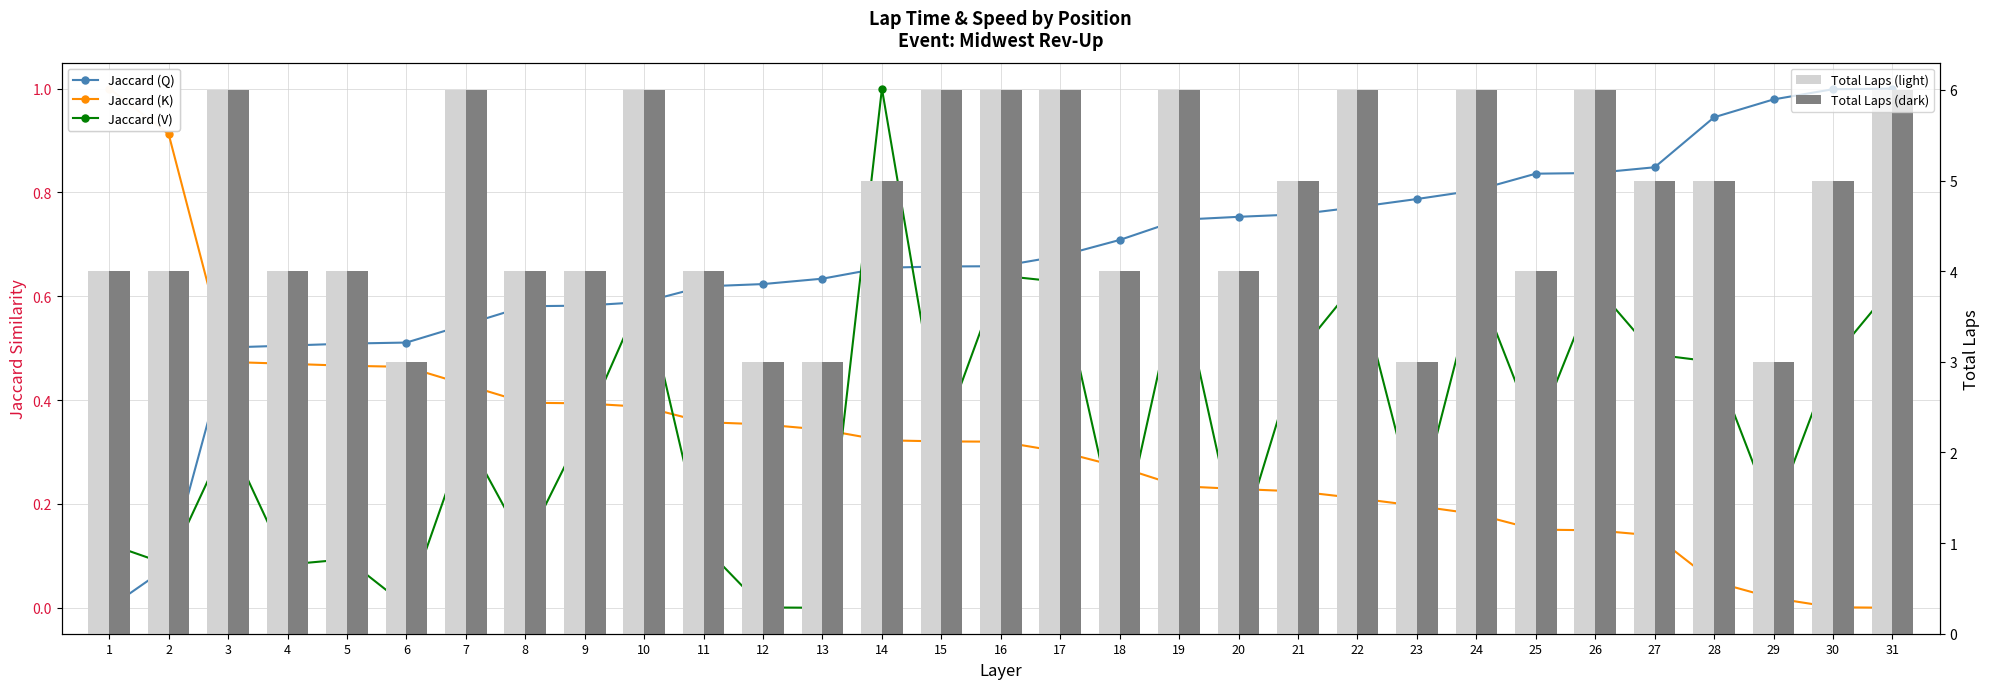

Reading left to right, list all the values displayed in this chart.

Jaccard (Q): 0.0	0.1	0.5	0.5	0.5	0.5	0.5	0.6	0.6	0.6	0.6	0.6	0.6	0.7	0.7	0.7	0.7	0.7	0.7	0.8	0.8	0.8	0.8	0.8	0.8	0.8	0.8	0.9	1.0	1.0	1.0
Jaccard (K): 1.0	0.9	0.5	0.5	0.5	0.5	0.4	0.4	0.4	0.4	0.4	0.4	0.3	0.3	0.3	0.3	0.3	0.3	0.2	0.2	0.2	0.2	0.2	0.2	0.2	0.1	0.1	0.1	0.0	0.0	0.0
Jaccard (V): 0.1	0.1	0.3	0.1	0.1	0.0	0.3	0.1	0.3	0.6	0.1	0.0	0.0	1.0	0.3	0.6	0.6	0.1	0.6	0.1	0.5	0.6	0.2	0.6	0.3	0.6	0.5	0.5	0.2	0.5	0.6
Total Laps (light): 4.0	4.0	6.0	4.0	4.0	3.0	6.0	4.0	4.0	6.0	4.0	3.0	3.0	5.0	6.0	6.0	6.0	4.0	6.0	4.0	5.0	6.0	3.0	6.0	4.0	6.0	5.0	5.0	3.0	5.0	6.0
Total Laps (dark): 4.0	4.0	6.0	4.0	4.0	3.0	6.0	4.0	4.0	6.0	4.0	3.0	3.0	5.0	6.0	6.0	6.0	4.0	6.0	4.0	5.0	6.0	3.0	6.0	4.0	6.0	5.0	5.0	3.0	5.0	6.0